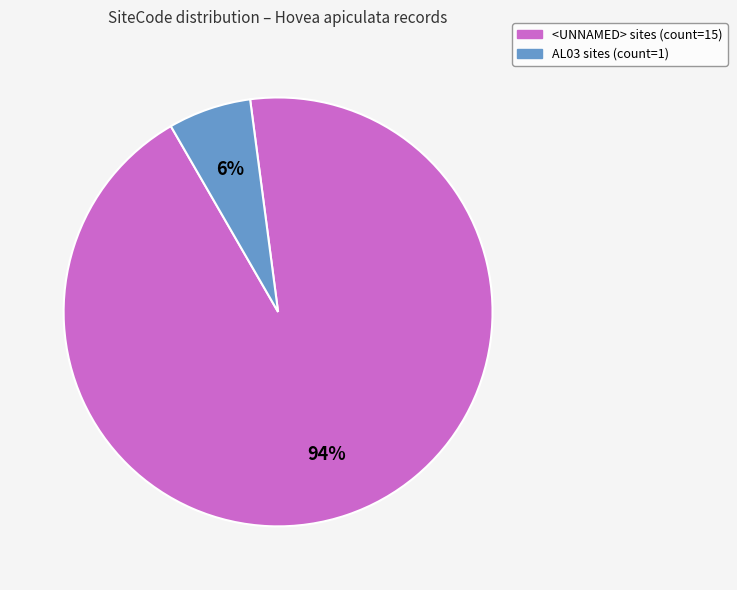

To the nearest percent, what percentage of the pie is <UNNAMED>?

94%